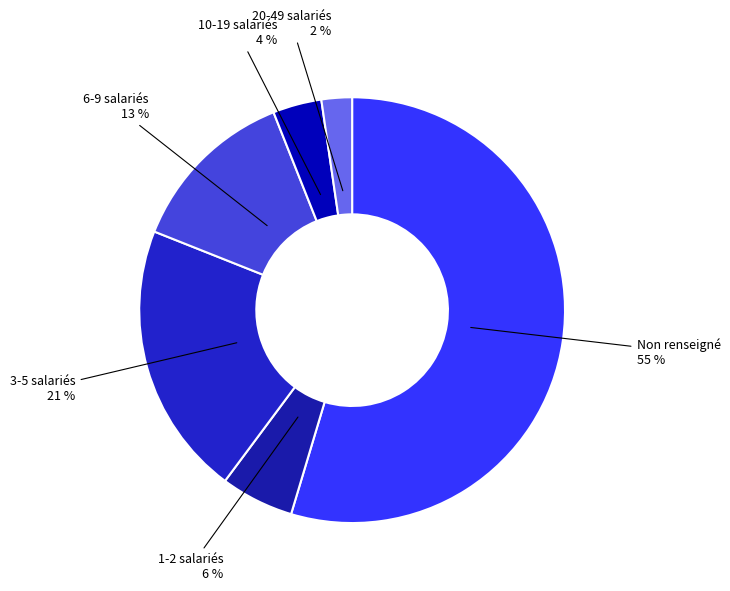

Count the number of slices in the pie.

6